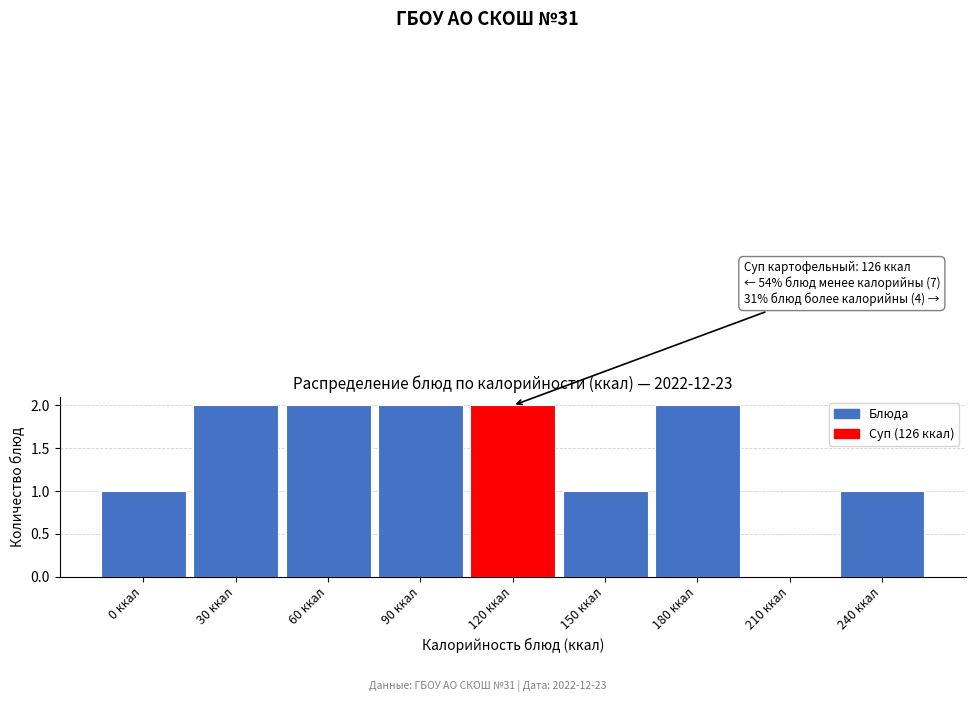

Reading left to right, transcribe all the data shown in this chart.

0 ккал=1	30 ккал=2	60 ккал=2	90 ккал=2	120 ккал=2	150 ккал=1	180 ккал=2	210 ккал=0	240 ккал=1